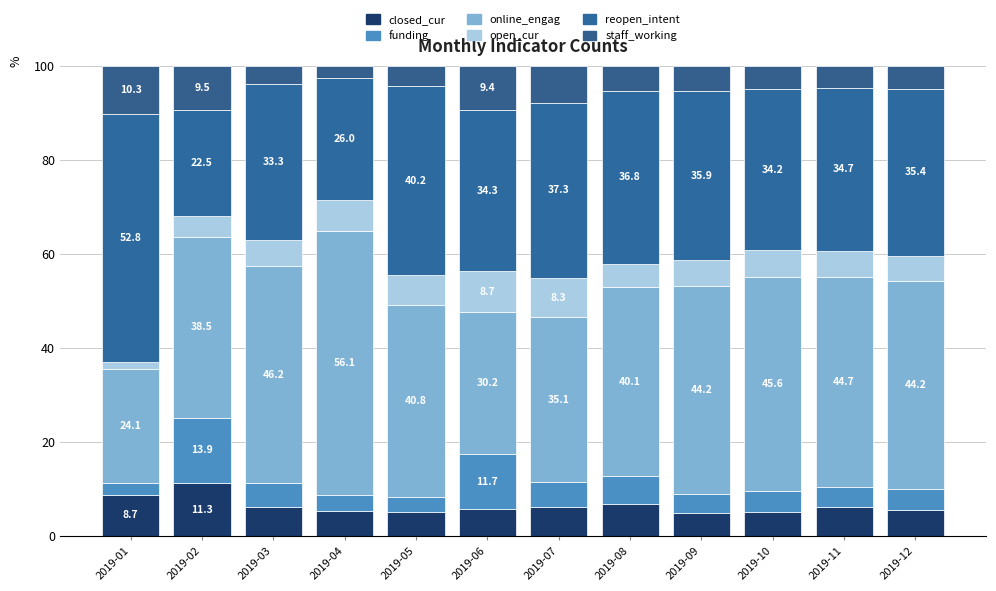

What is the difference between the open_cur values at 2019-08 and 2019-09?

0.5